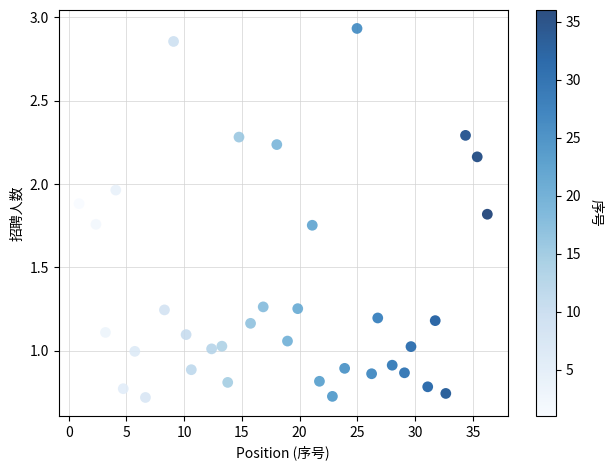

What is the range of X values (max minus min)?

35.3